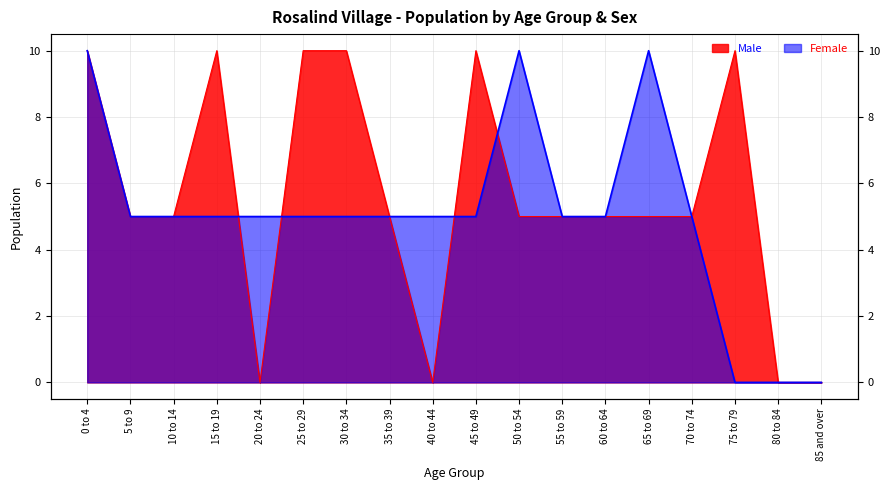

True or false: Female has more than 1 points higher than both neighbors.

True